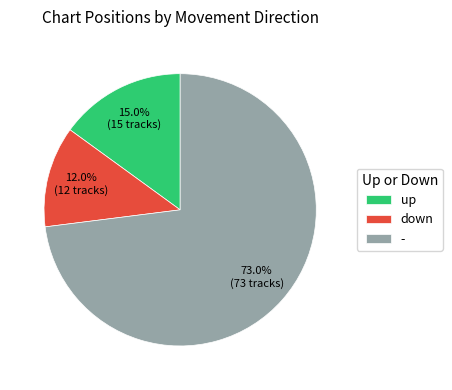

Rank the categories by value from lowest to highest.

down, up, -